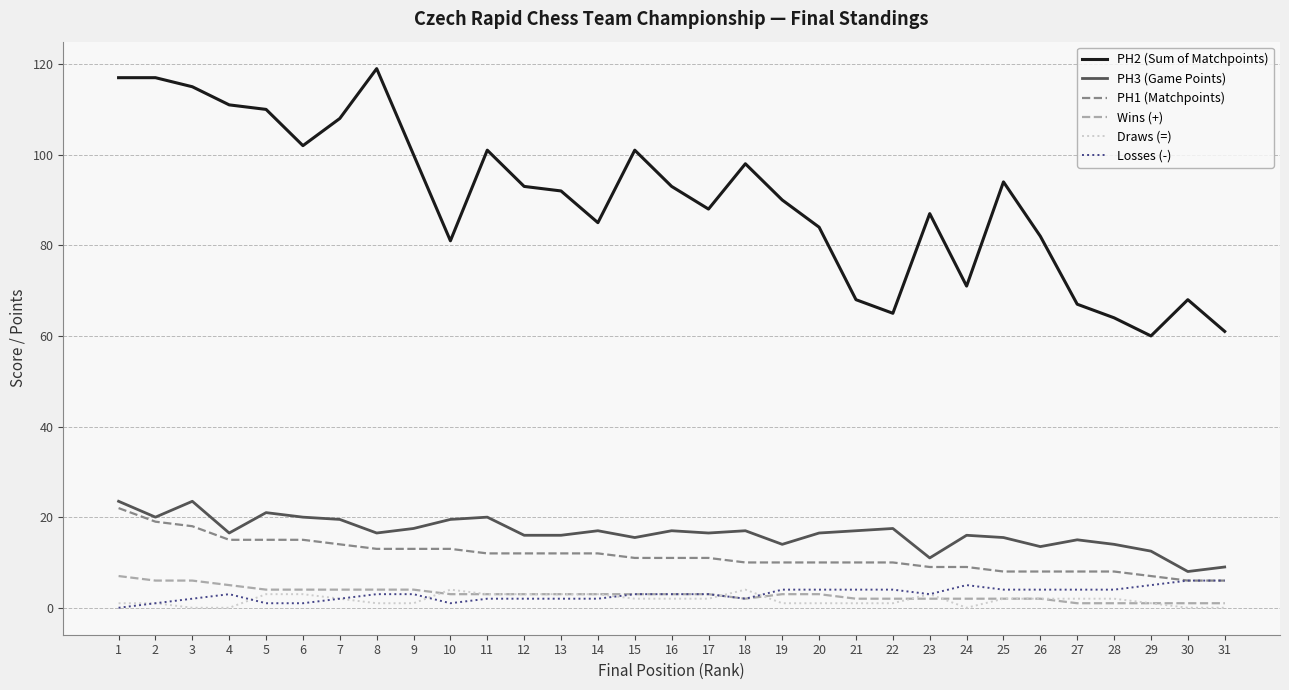

True or false: PH1 (Matchpoints) and Draws (=) intersect in this chart.

False